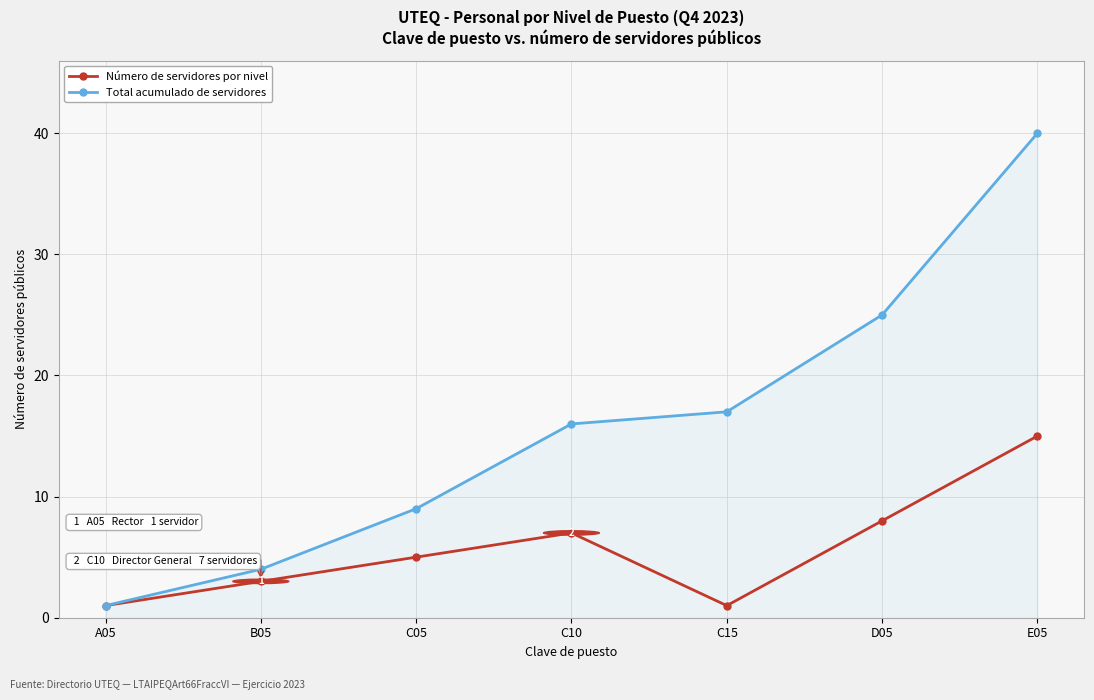

List the series in order of their peak value, lowest first.

Número de servidores por nivel, Total acumulado de servidores